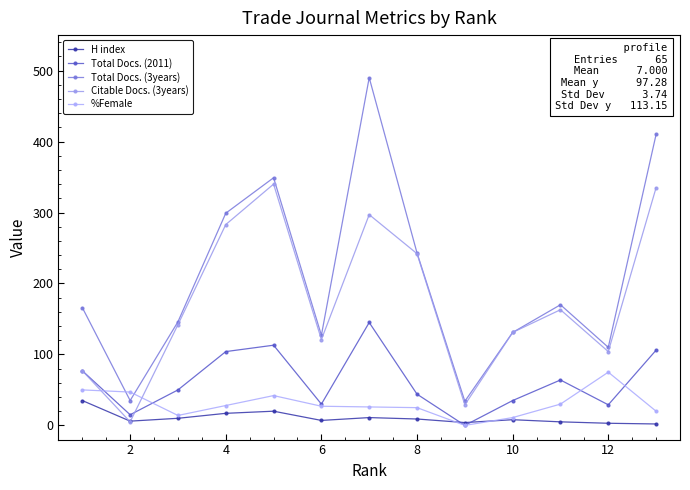

At how many categories does at least one series exceed 256?

4